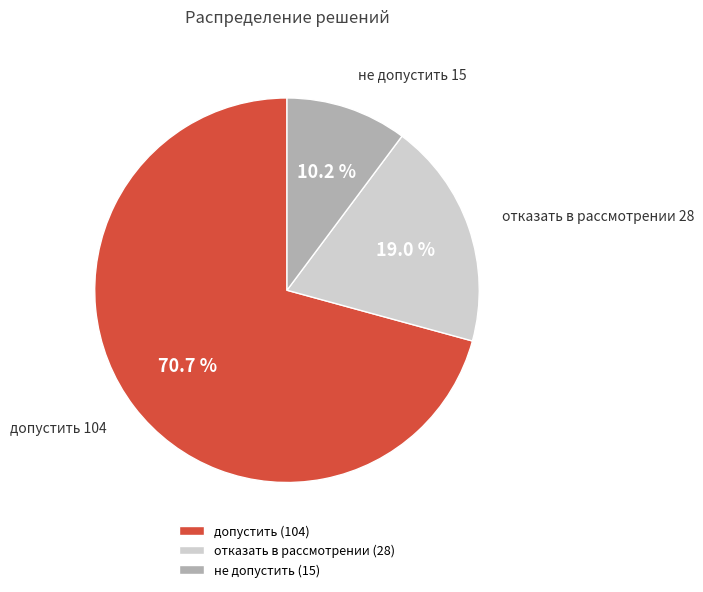

Which has a higher value, допустить (104) or не допустить (15)?

допустить (104)